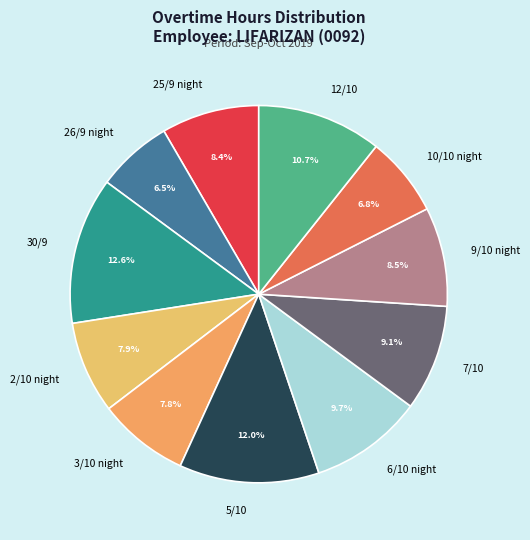

Which slice is the largest?

30/9